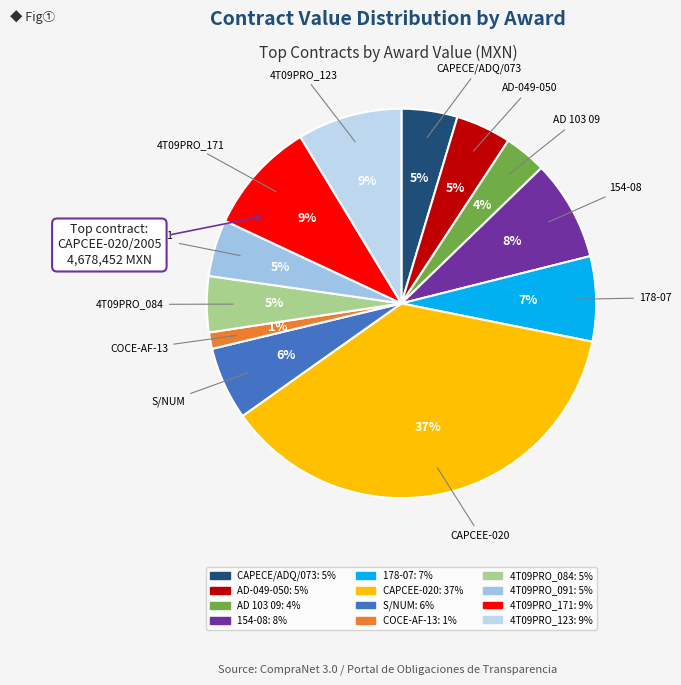

What is the largest slice in the pie chart?

CAPCEE-020